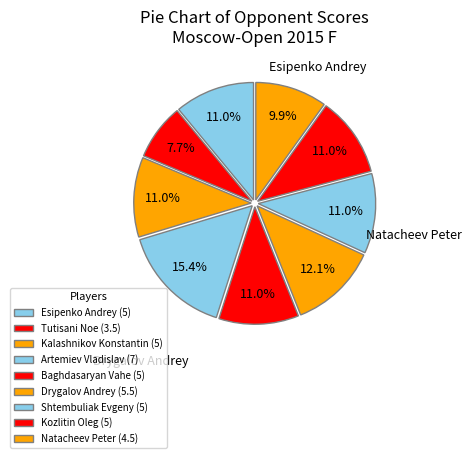

What is the total percentage of Shtembuliak Evgeny and Drygalov Andrey?

23.1%